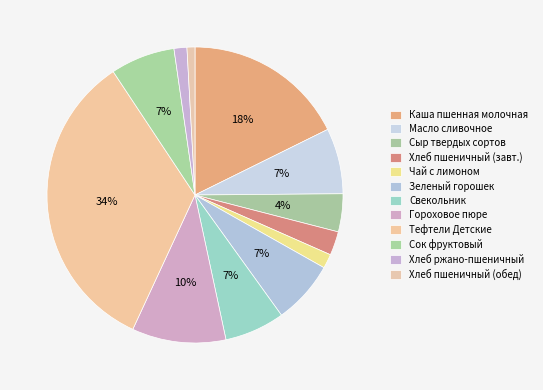

Count the number of slices in the pie.

12